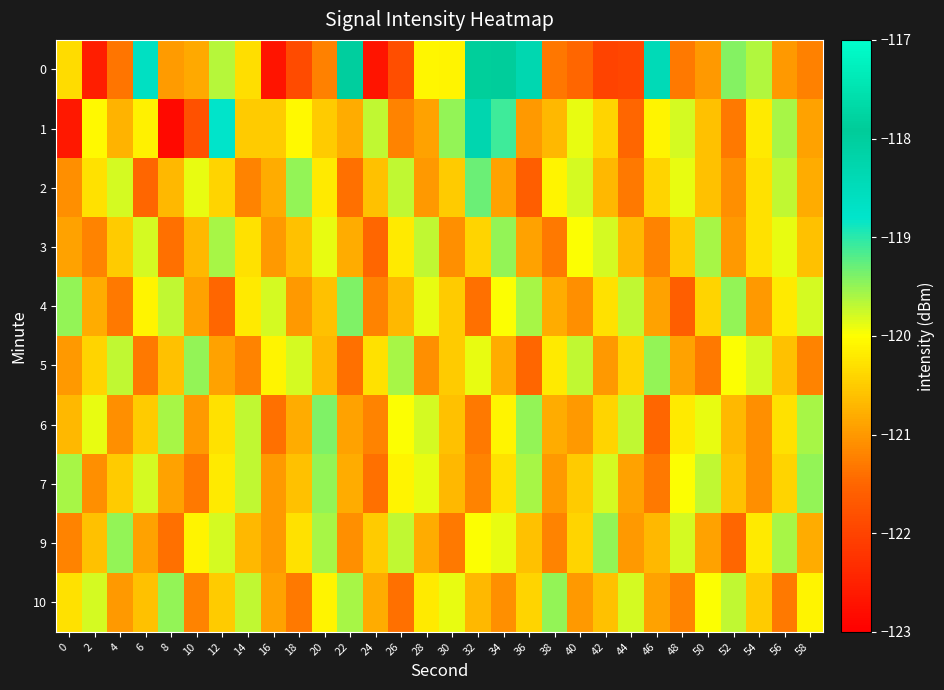

At which category is the sum across all series the highest?

34